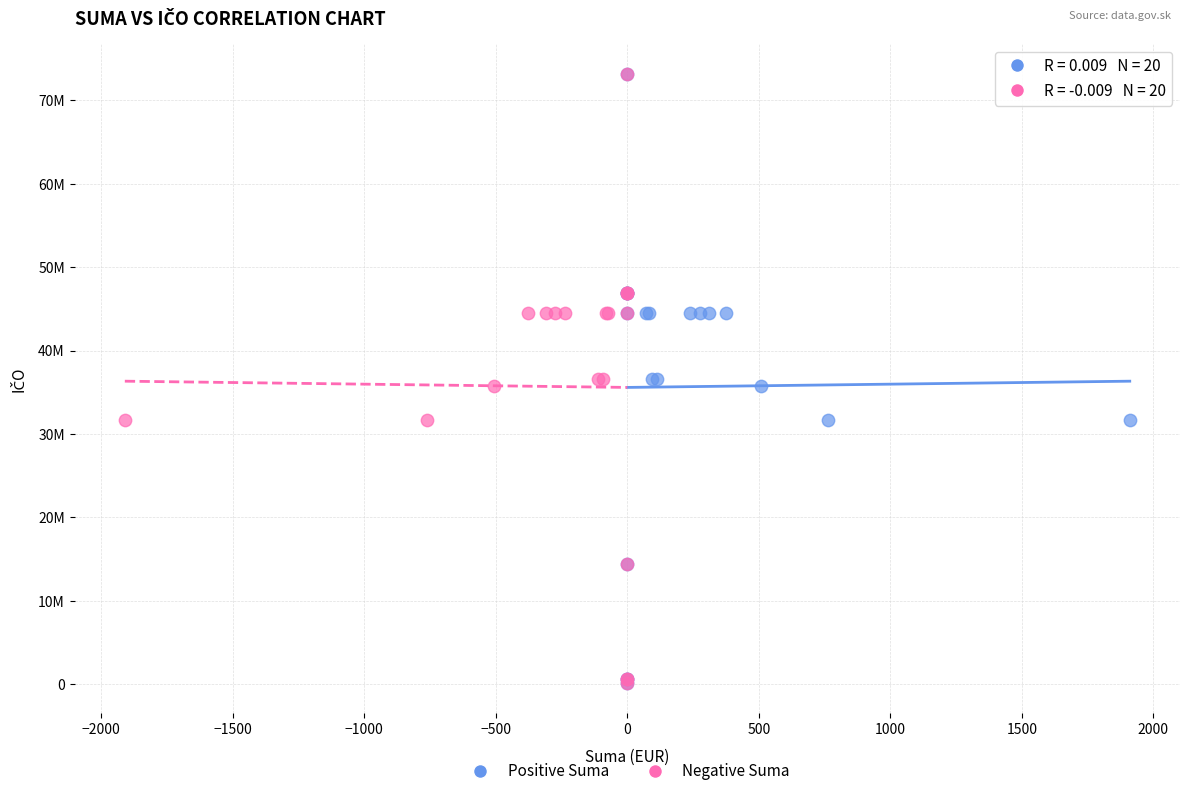

What are all the series names shown in the legend?

Positive Suma, Negative Suma